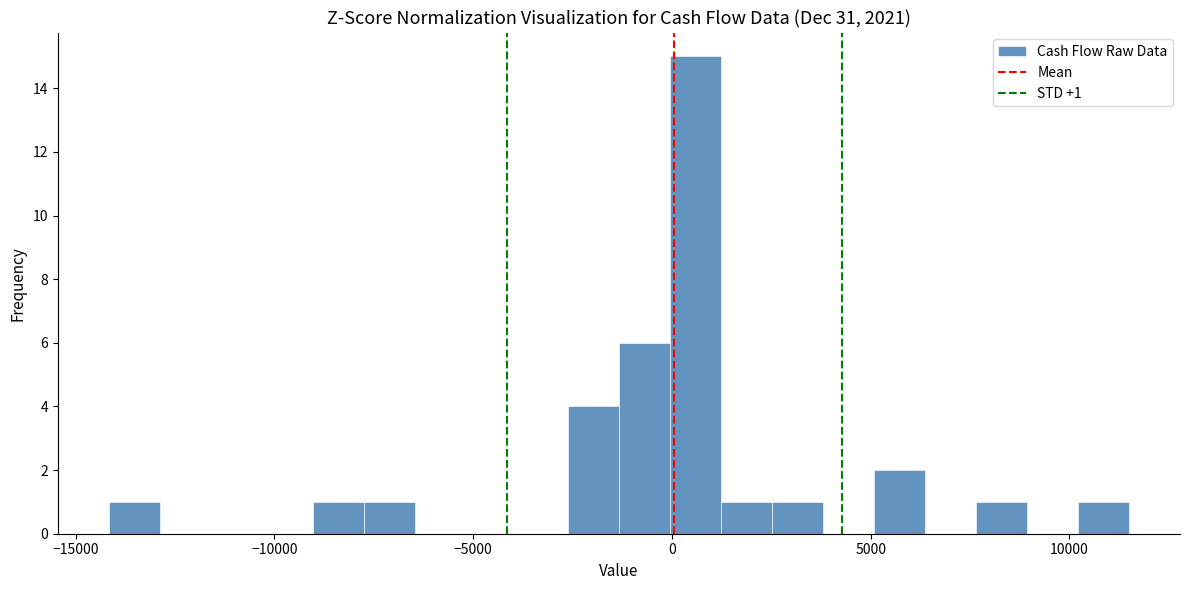

Read against the x-axis, roughly where is the centre of the tallest bar?

500